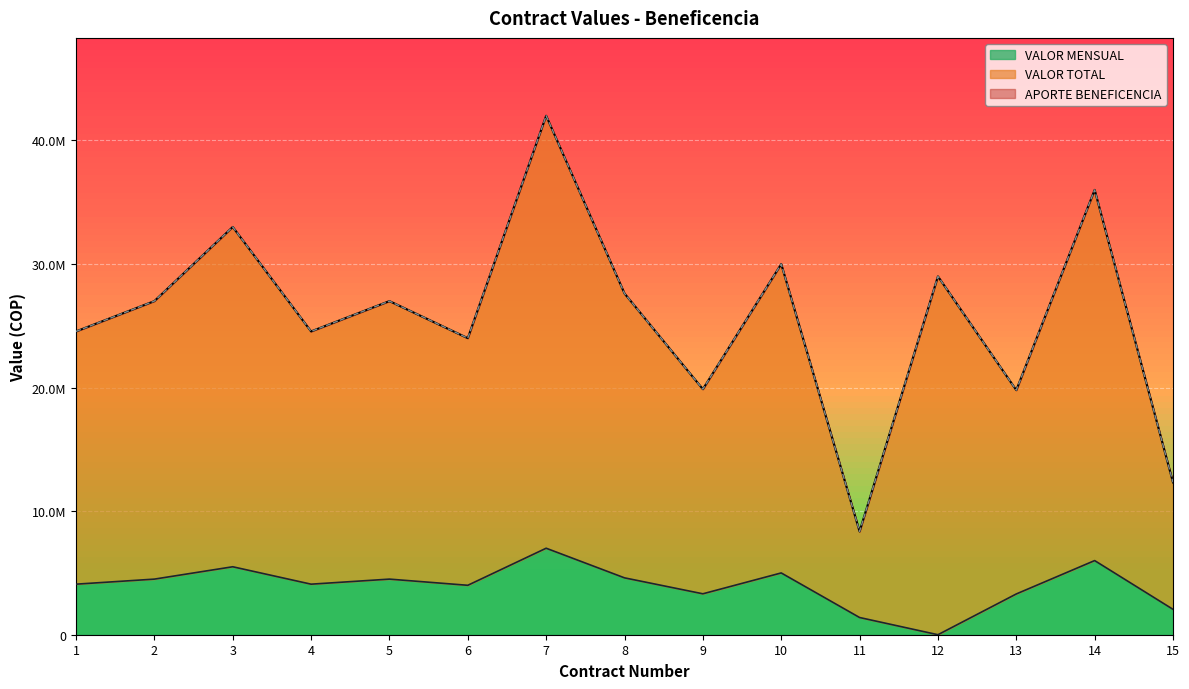

Where is the first local minimum for VALOR TOTAL?

4